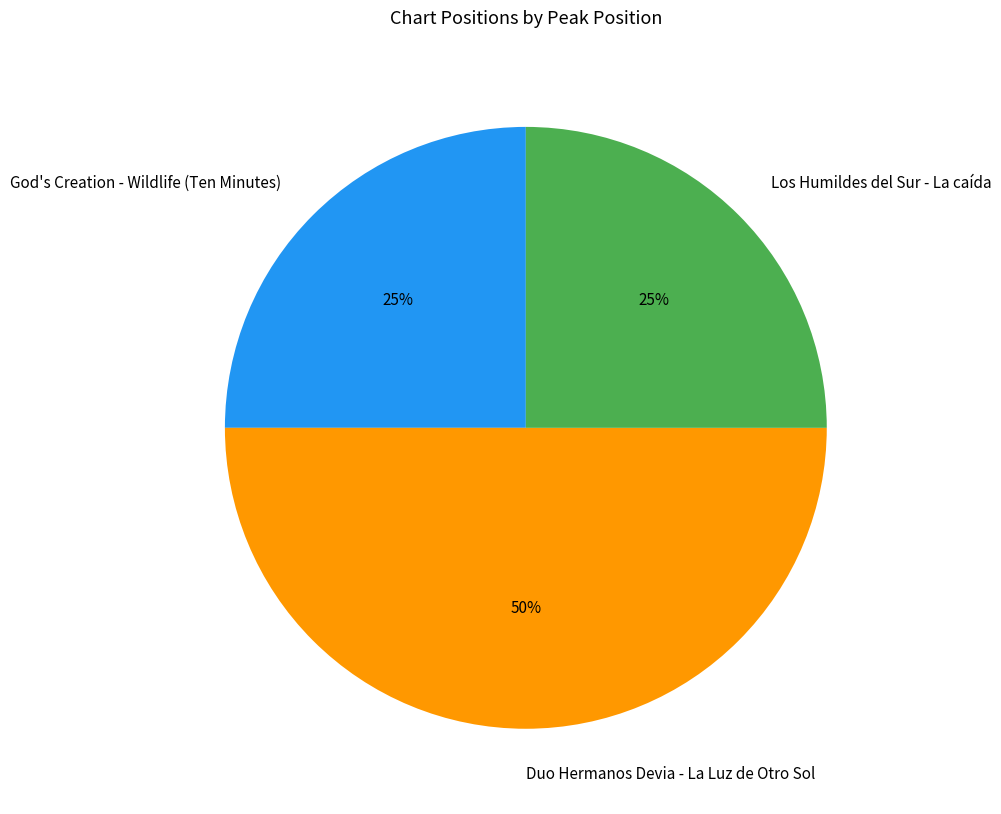

What is the largest slice in the pie chart?

Duo Hermanos Devia - La Luz de Otro Sol